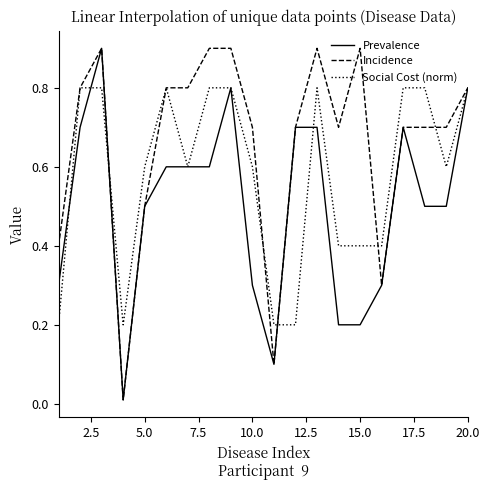

Rank the series by their average value, from lowest to highest.

Prevalence, Social Cost (norm), Incidence